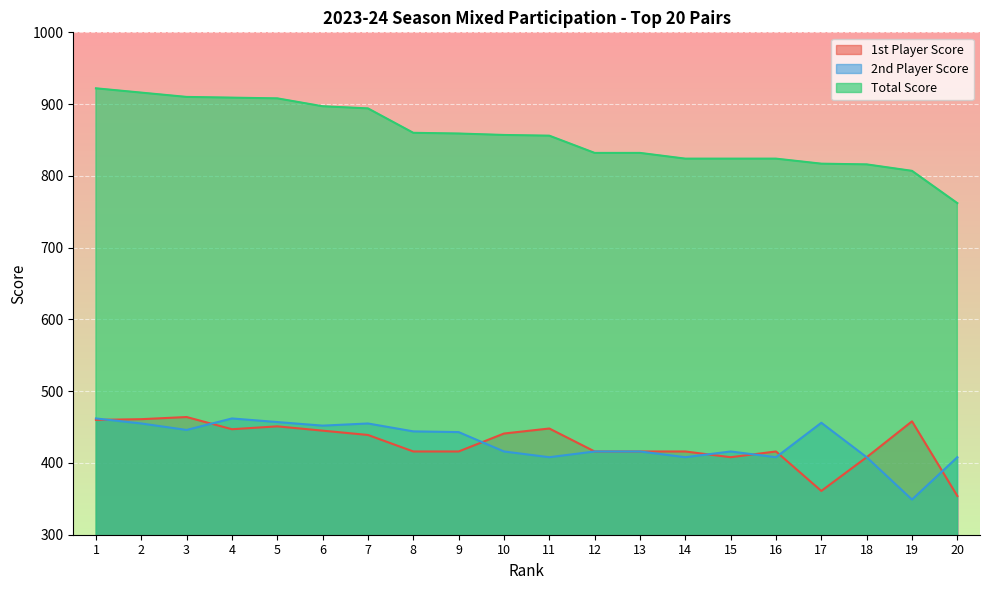

What is the spread (max minus min) of values at 17?

456